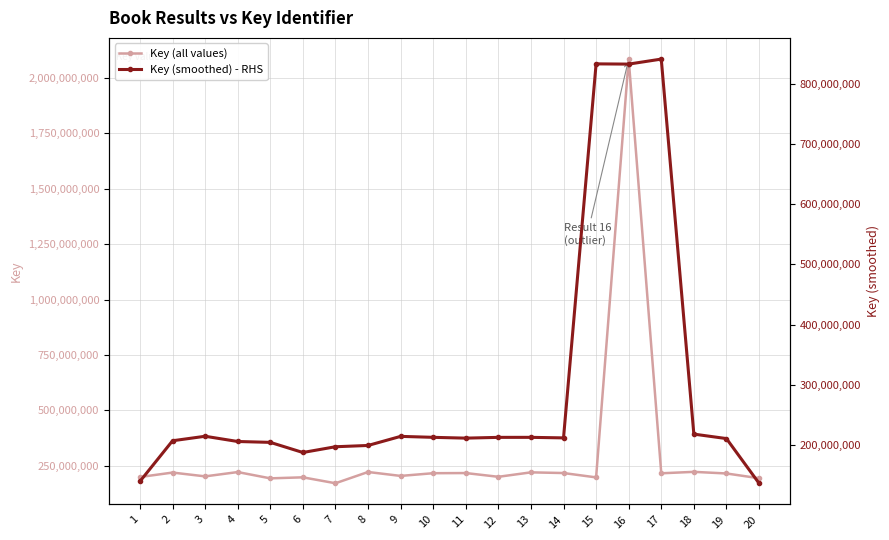

True or false: Key (all values) has a value of 2944108721.9 at 16.

False